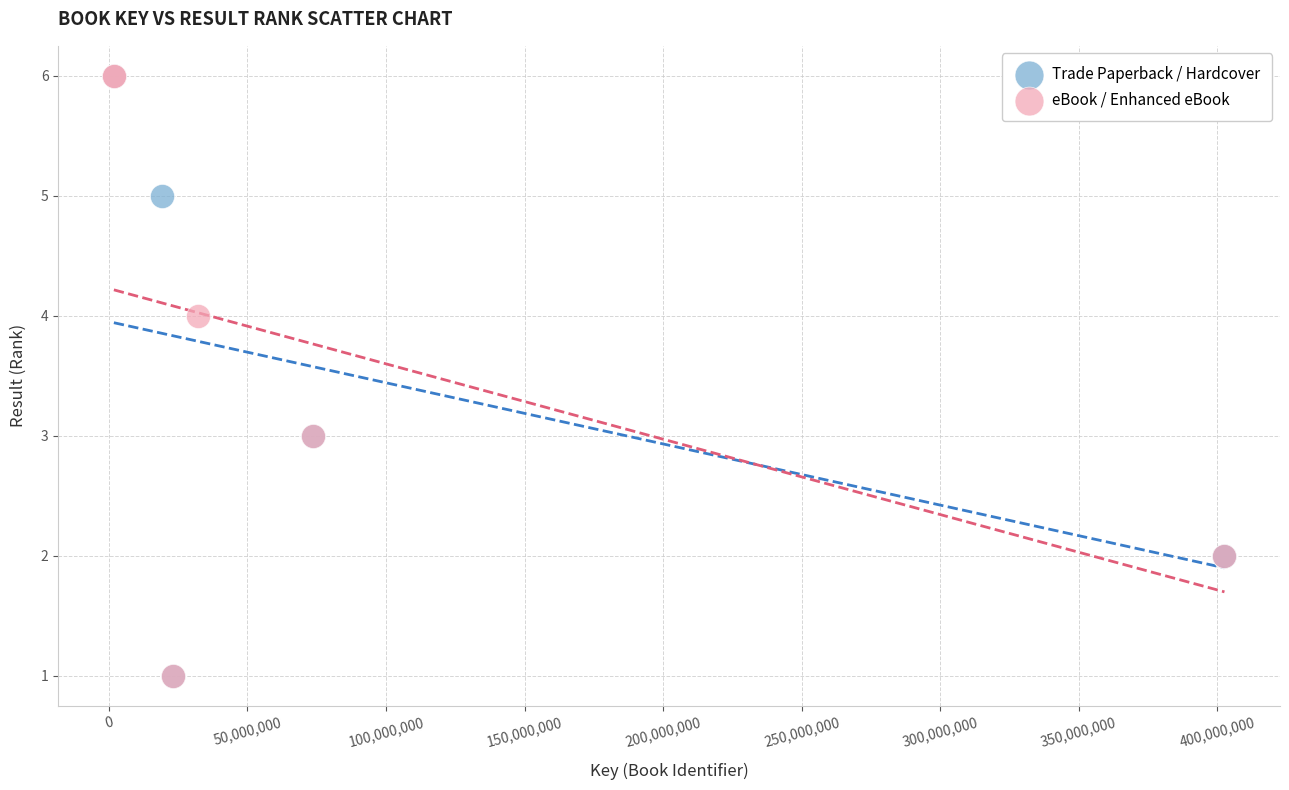

What are all the series names shown in the legend?

Trade Paperback / Hardcover, eBook / Enhanced eBook